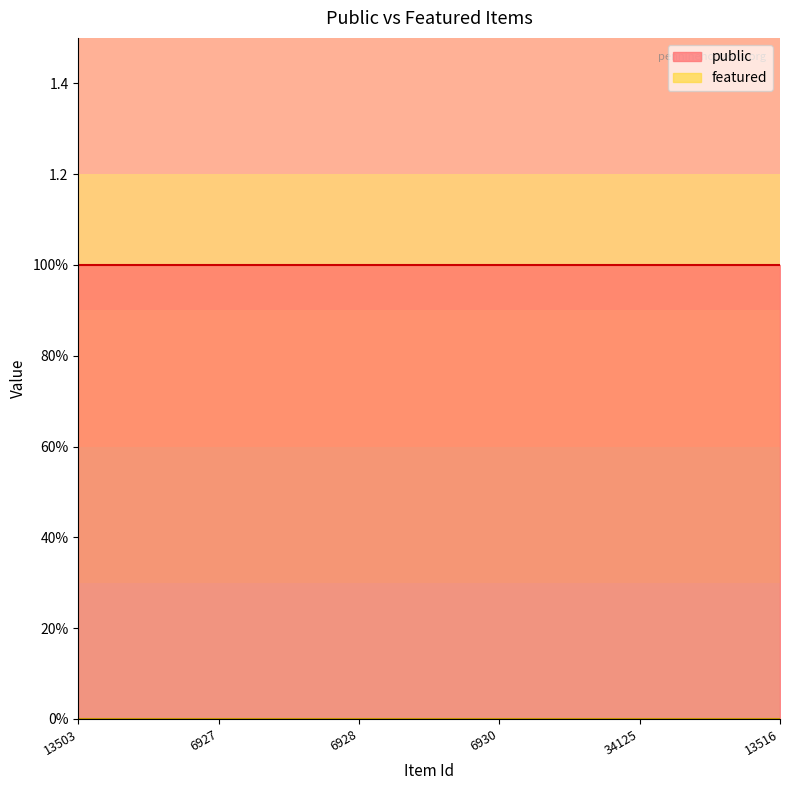

True or false: featured has more than 1 points higher than both neighbors.

False